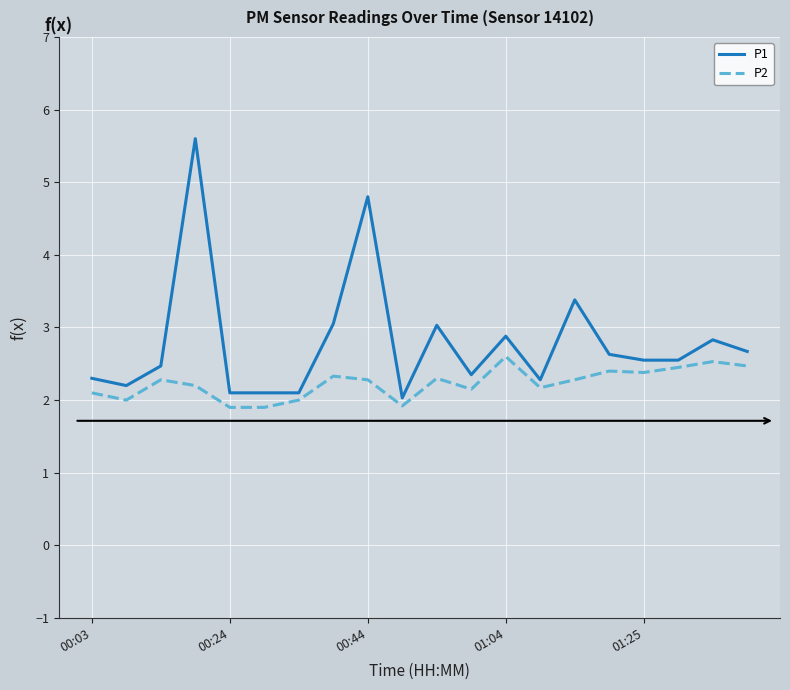

What is the difference between the maximum and second lowest values in the P2 series?

0.7